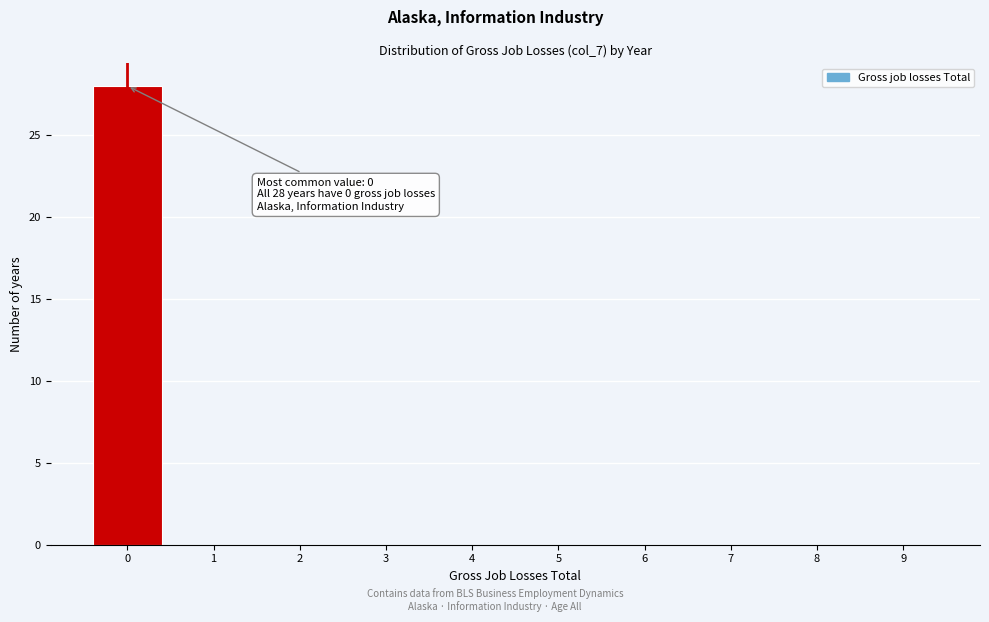

Over which range of the x-axis is the bar tallest?

-0.5 to 0.5